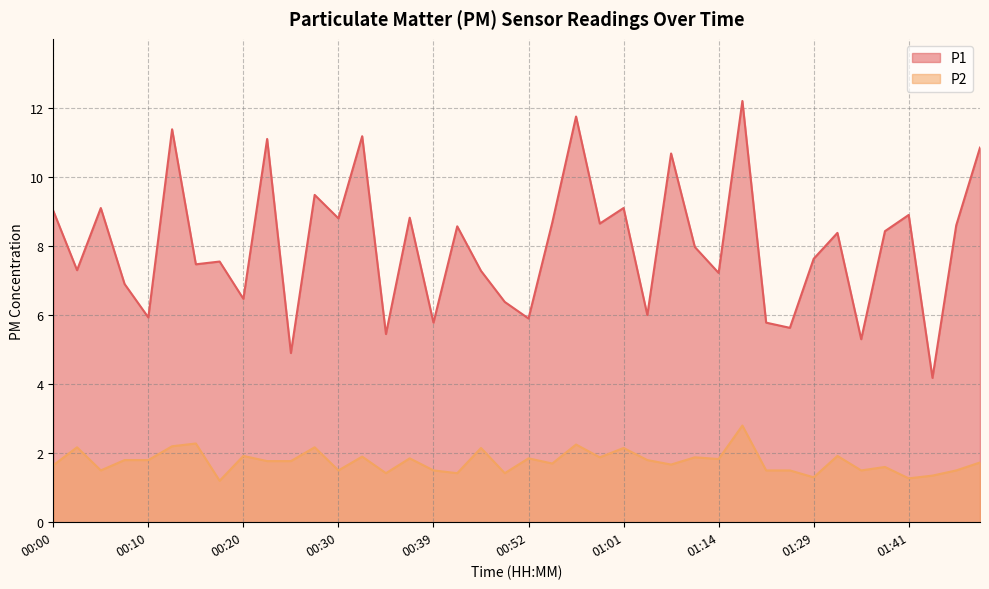

List the series in order of their overall mean, highest first.

P1, P2